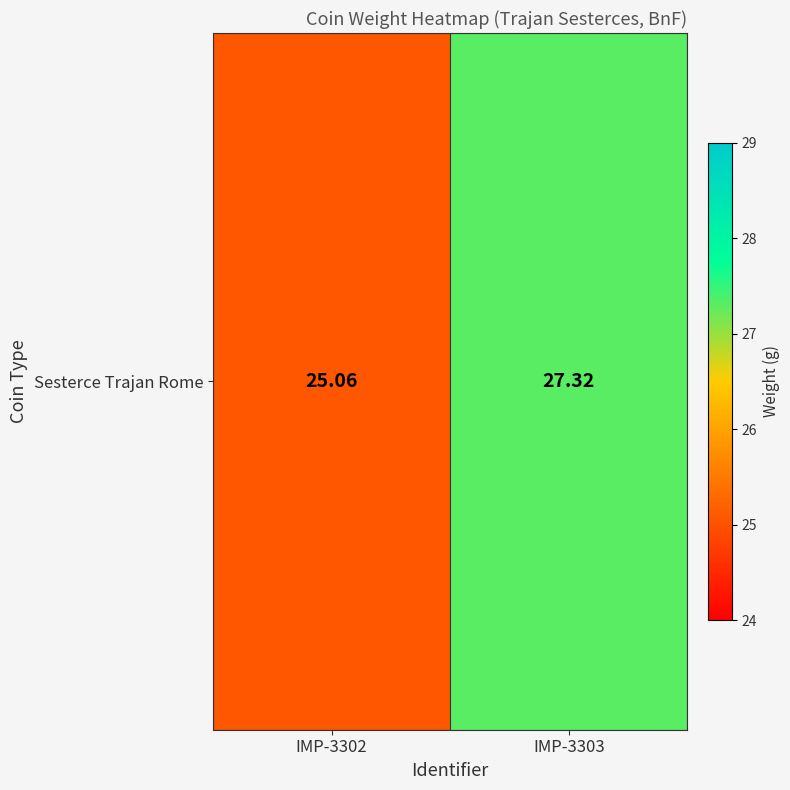

What is the sum of all values?

52.4